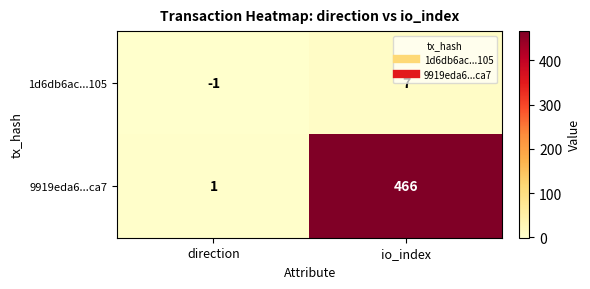

Between direction and io_index, which series saw the biggest shift?

9919eda6...ca7